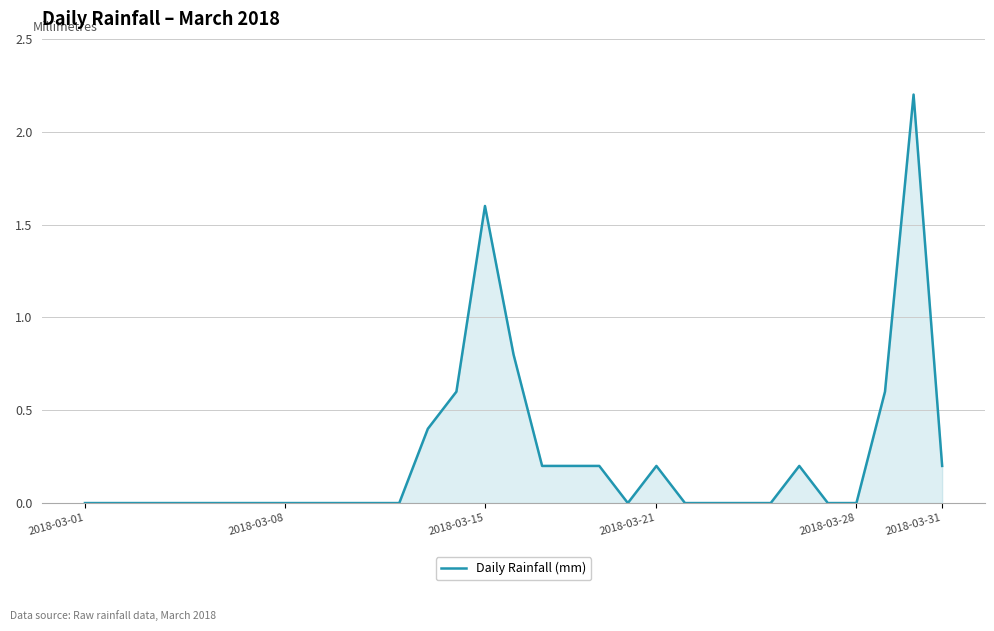

What is the maximum value shown in the chart?

2.2